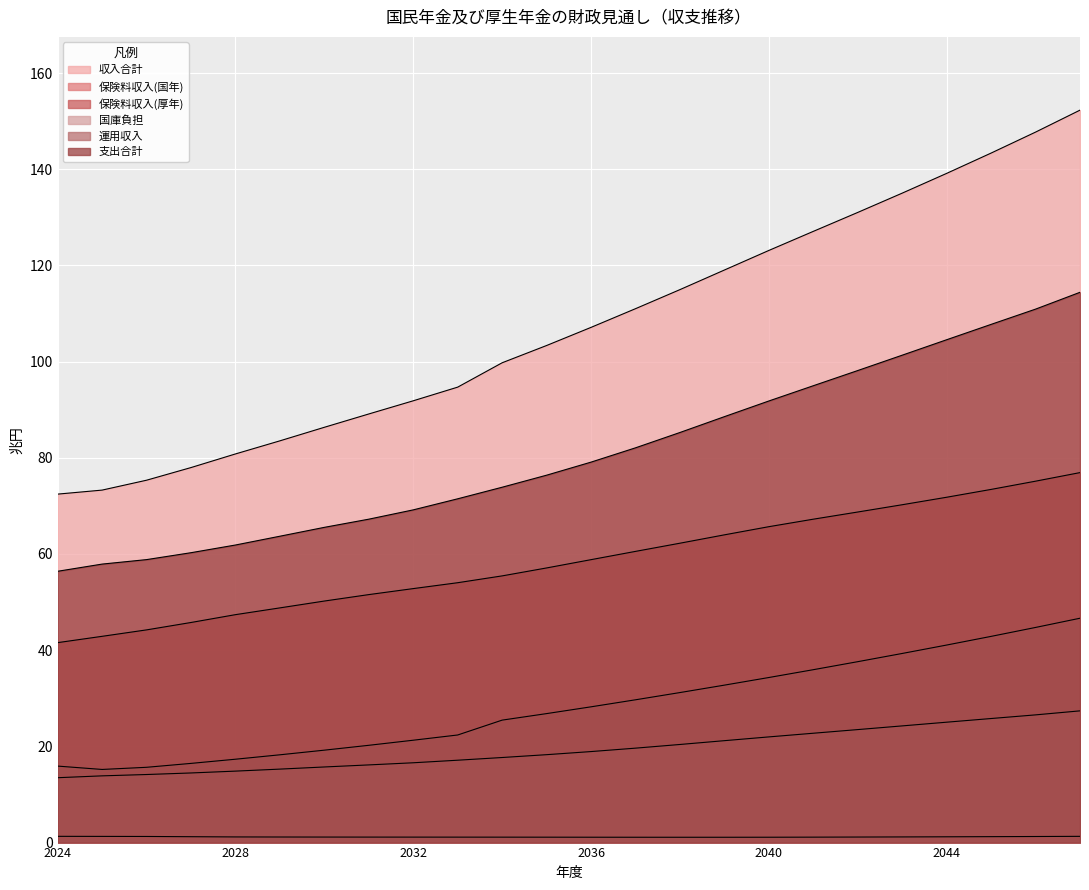

How many series are shown in this chart?

6